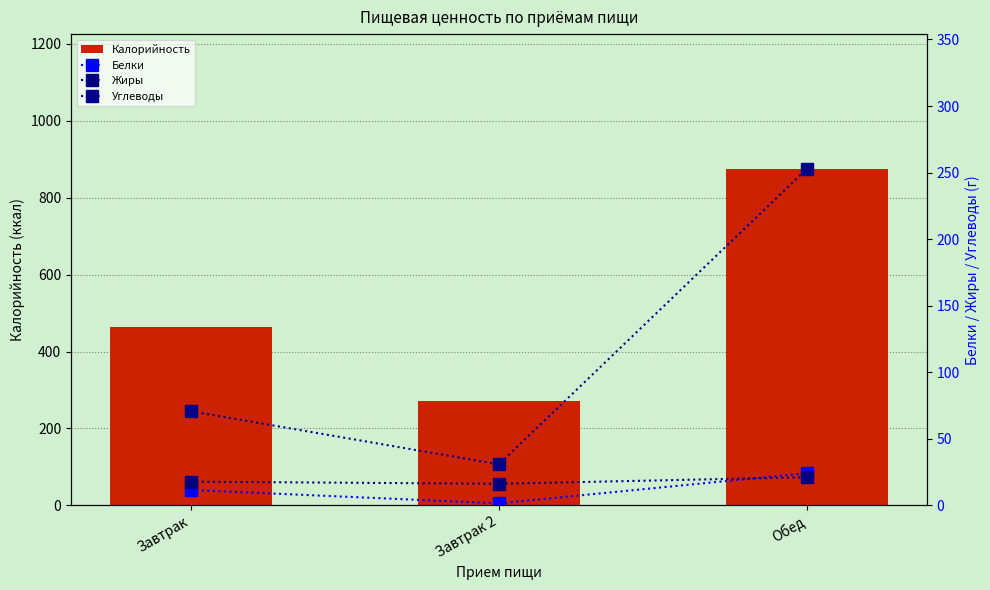

What is the average value of the Калорийность series?

536.5